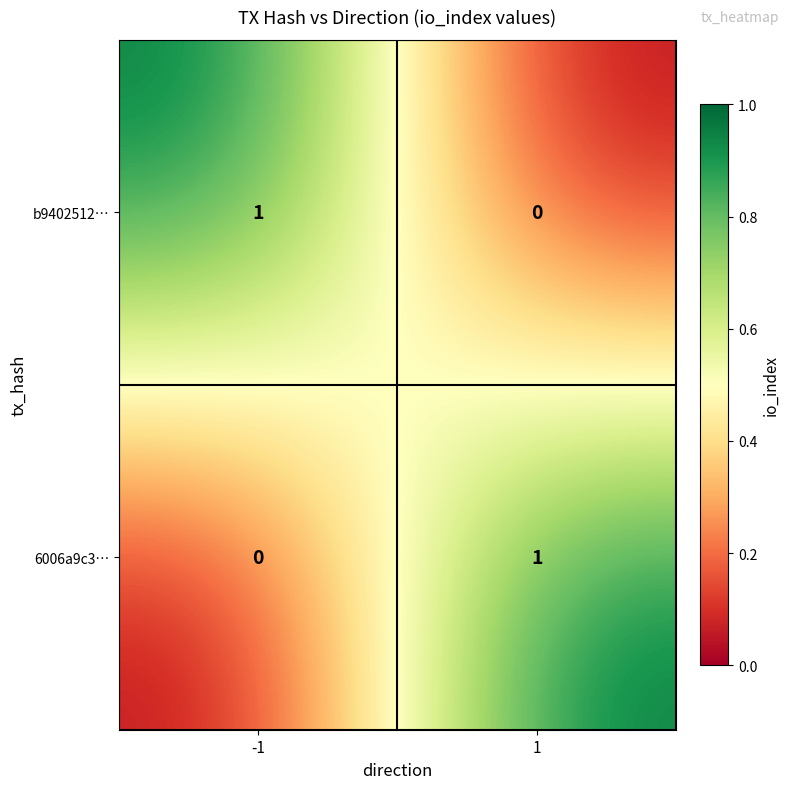

How many series are shown in this chart?

2